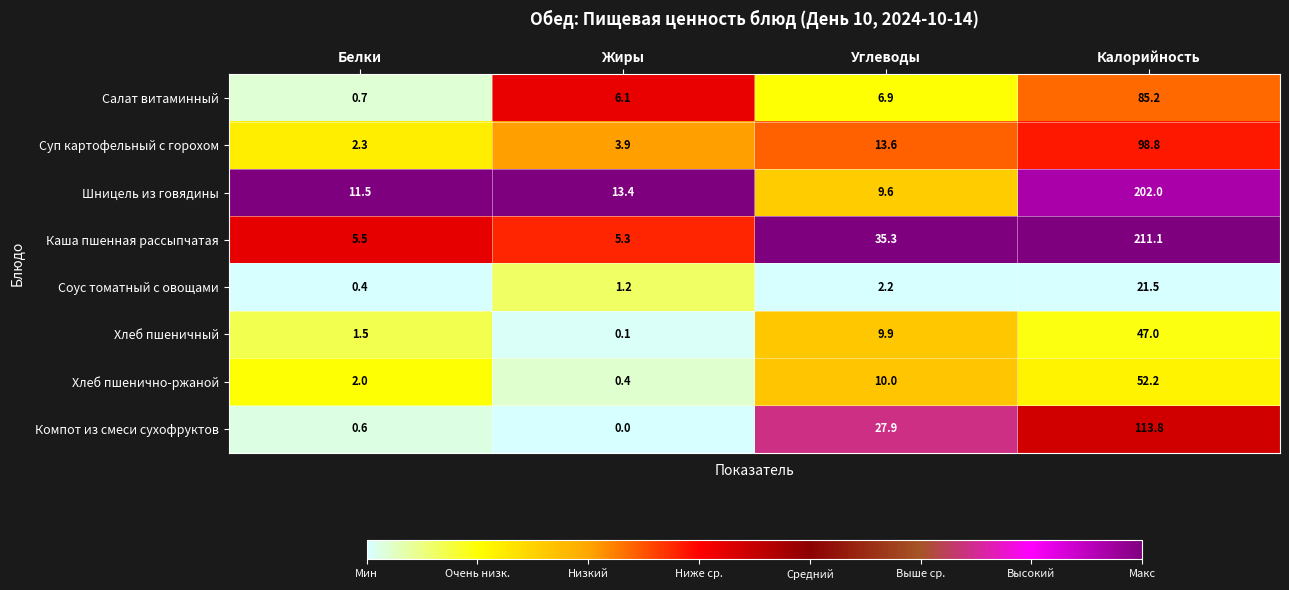

How many data points does each series have?

4